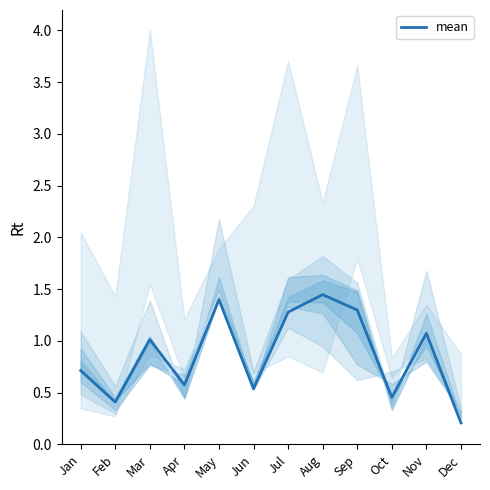

What value does the data have at Mar?

1.0